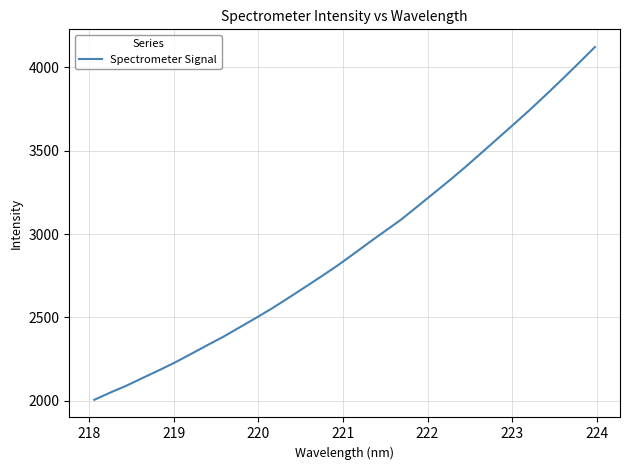

What is the average value?

2921.9